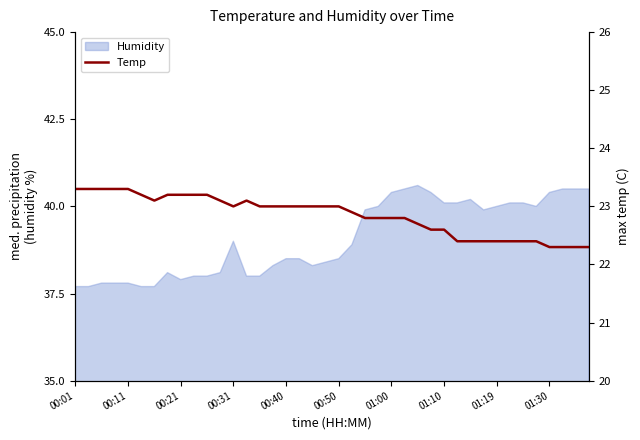

Read the value at 11.

23.1